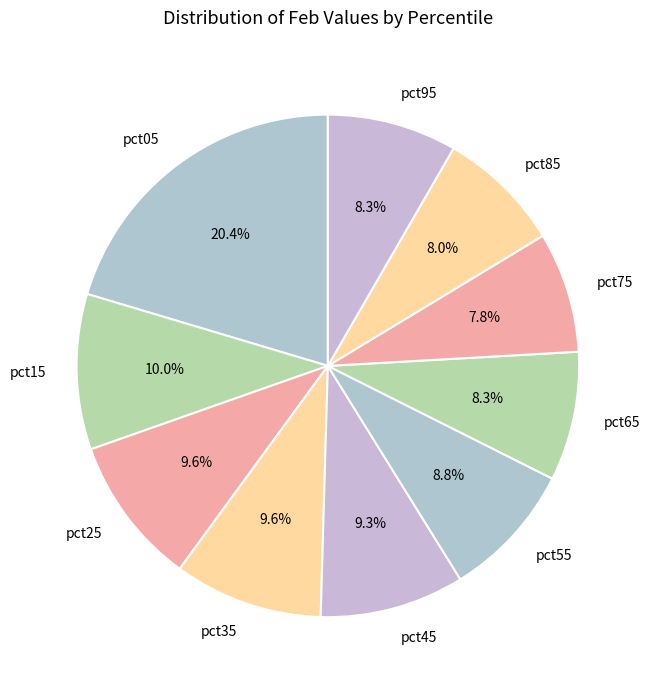

What percentage is the pct75 slice, to the nearest percent?

8%